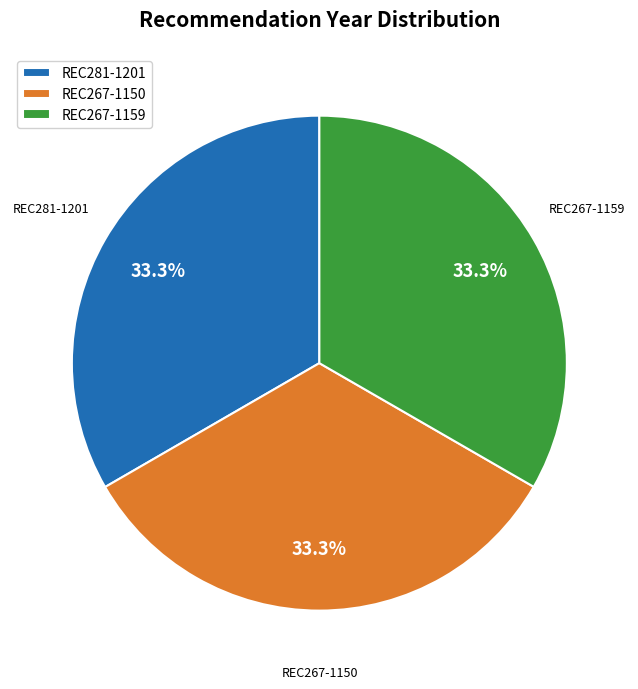

To the nearest percent, what percentage of the pie is REC281-1201?

33%